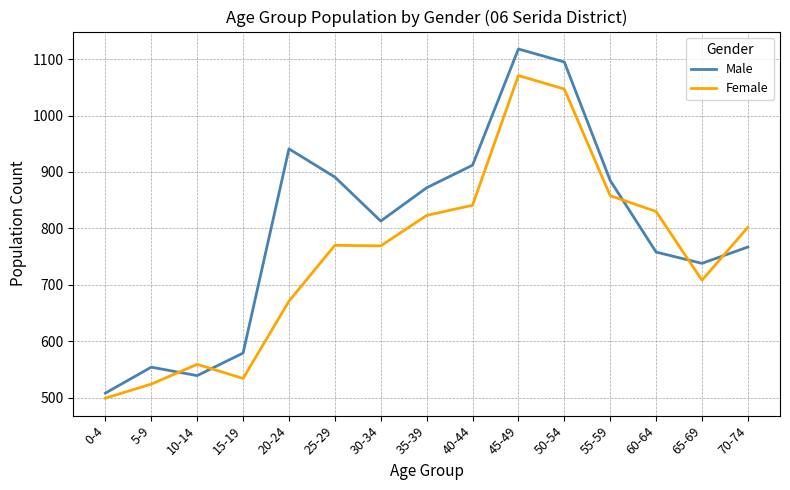

The value of Male at 45-49 is 432. True or false?

False